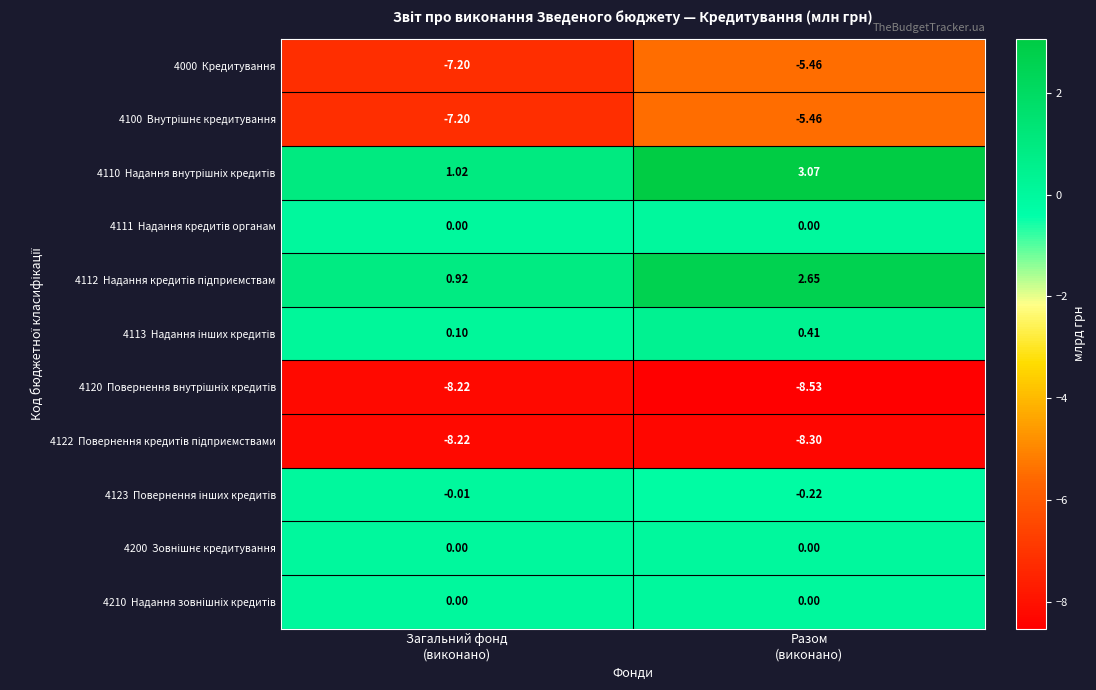

At how many categories does at least one series exceed -3?

2